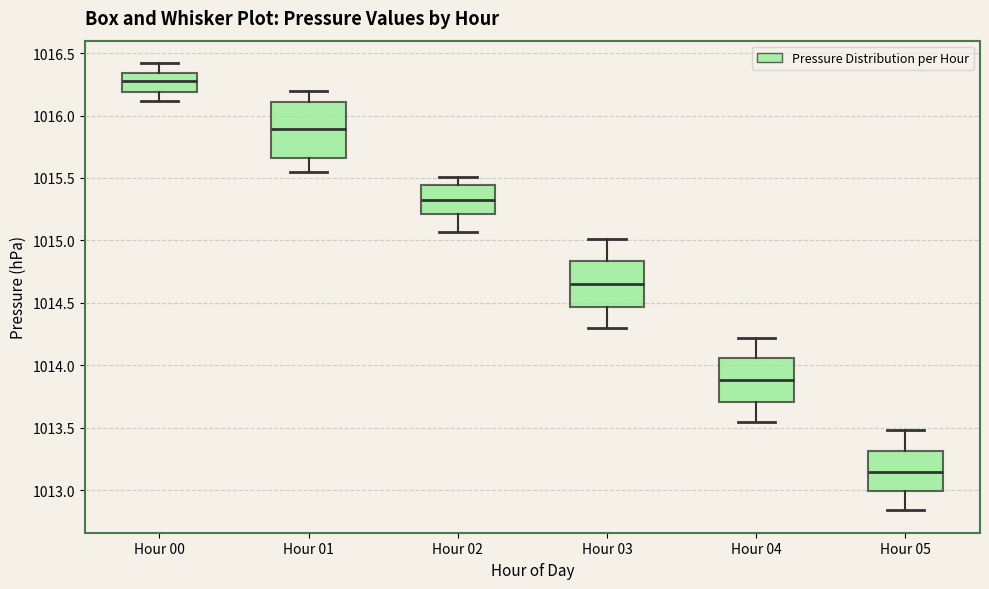

Comparing the boxes themselves (not the whiskers), which one is the tallest?

Hour 01